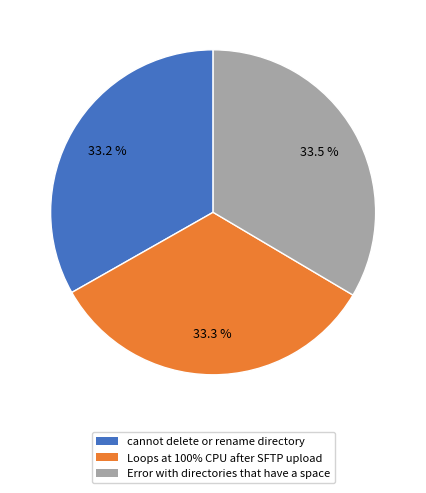

Does any single category account for the majority?

No